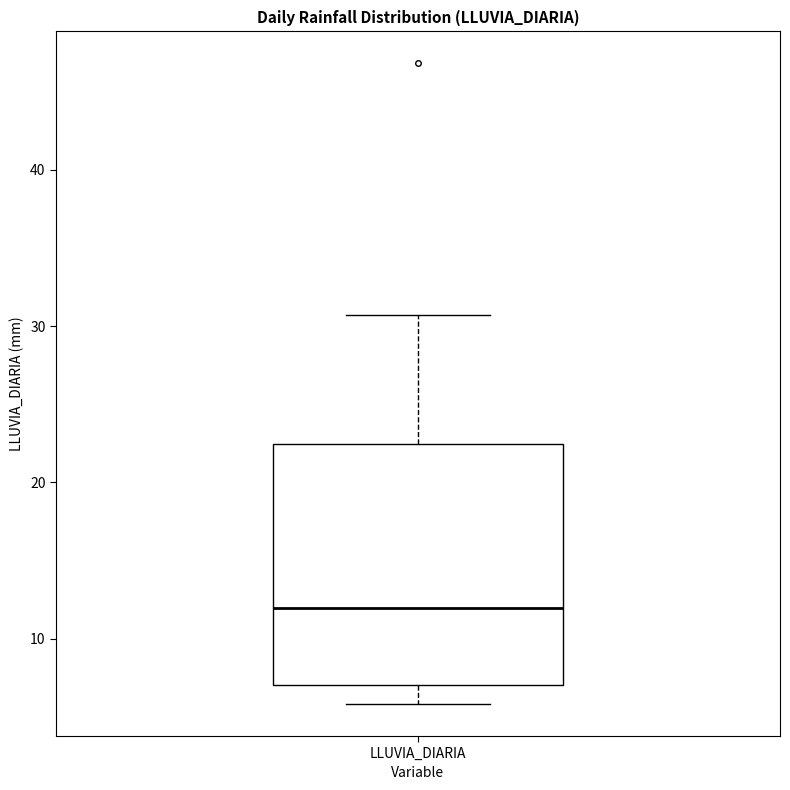

Where does the upper whisker of the box for LLUVIA_DIARIA end on the y-axis? The values are not printed on the chart, so give them approximately, as read against the axis.

31